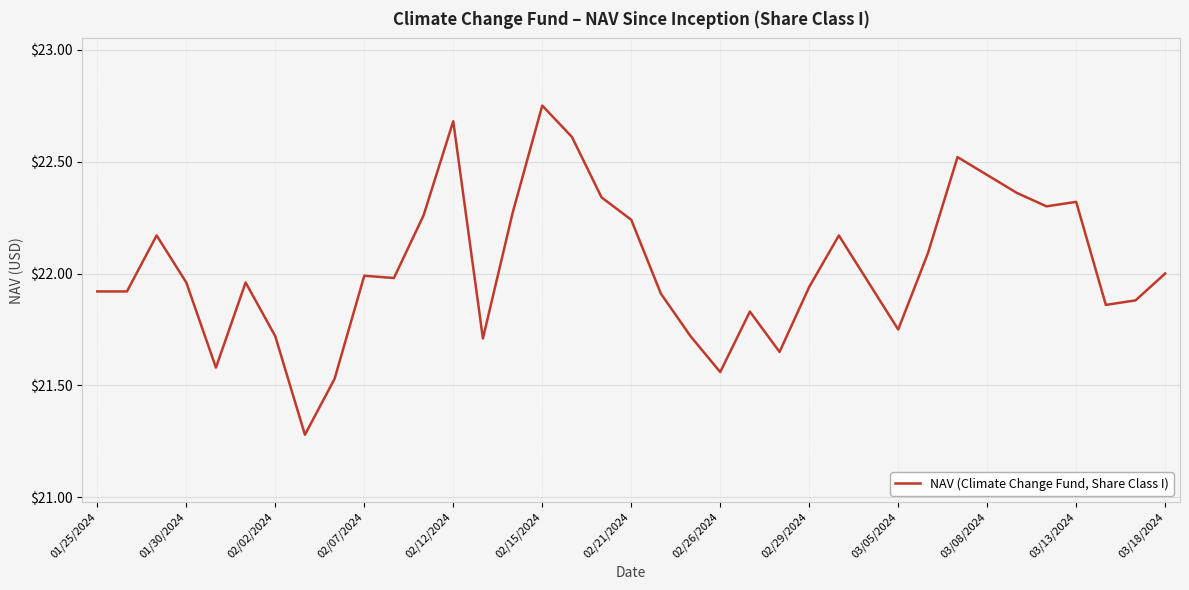

What is the difference between the maximum and minimum values?

1.5